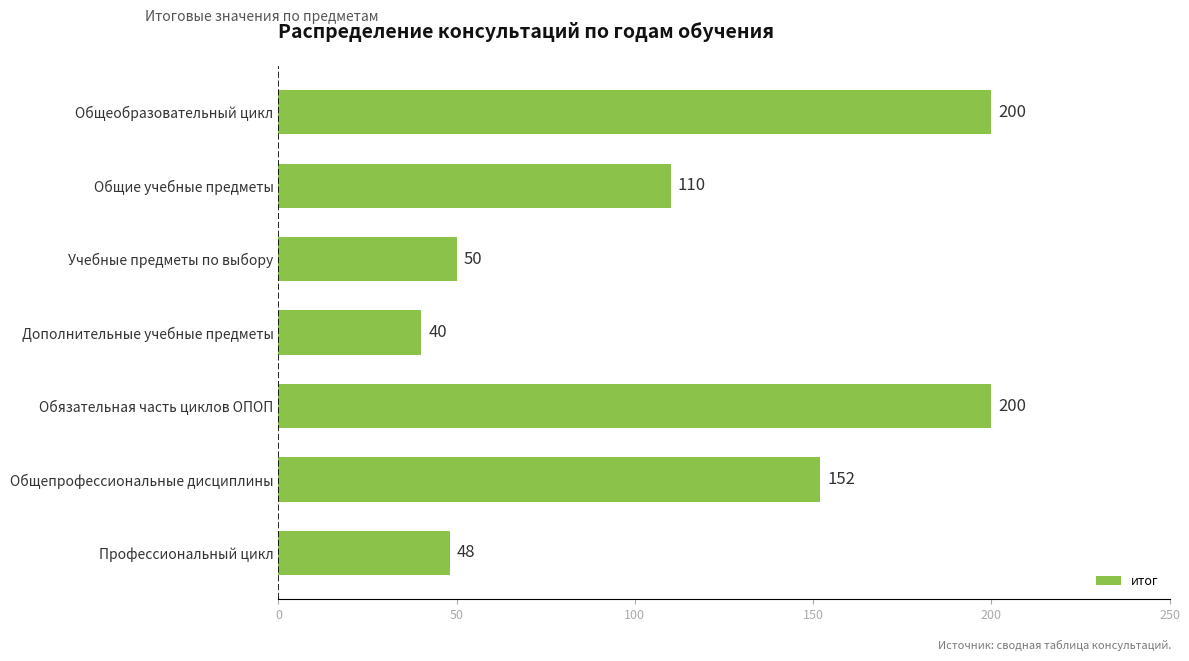

What is the average value?

114